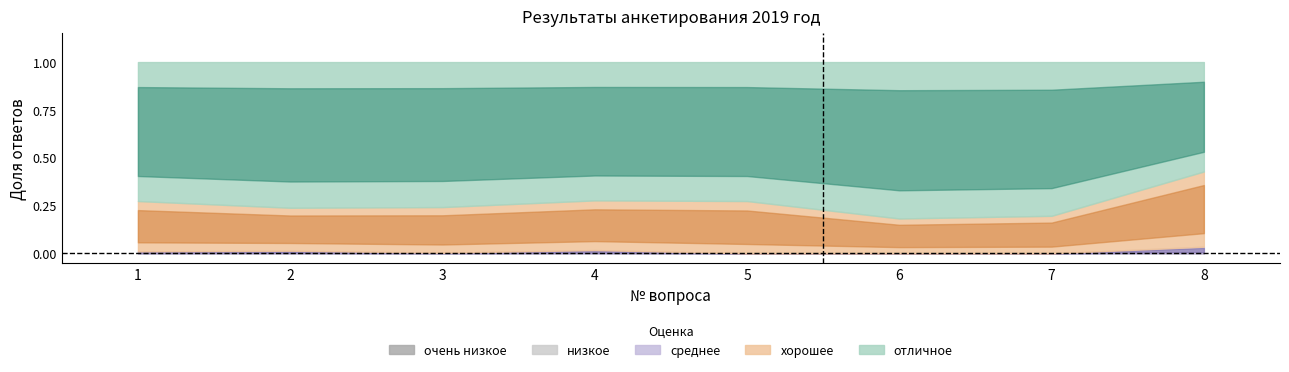

How many interior local valleys does the хорошее series have?

2